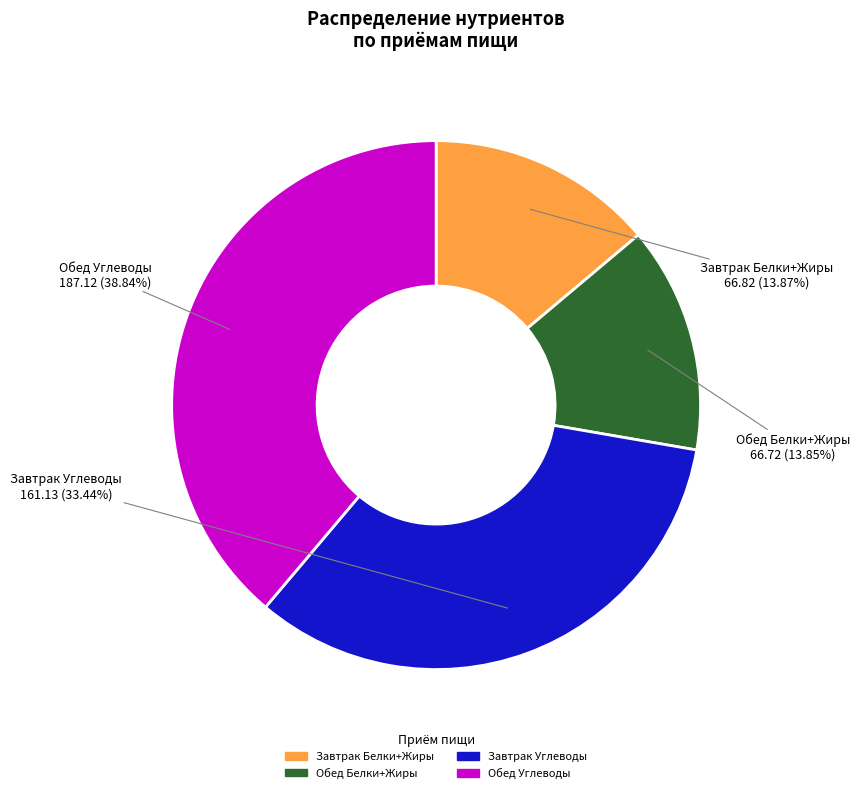

Is there any slice that represents more than half of the pie?

No